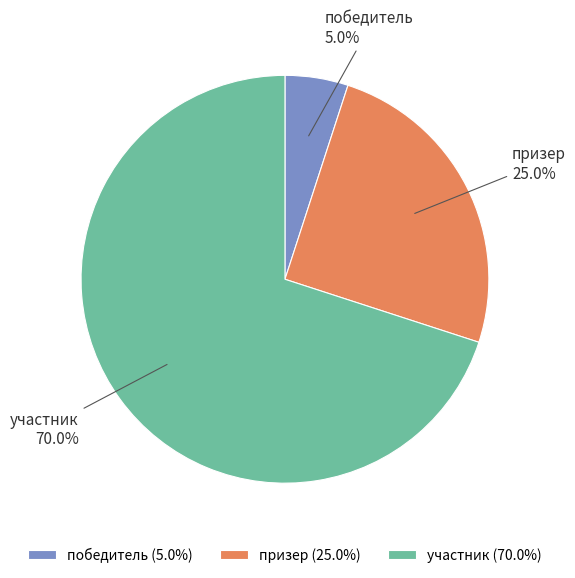

Does участник account for over 50% of the chart?

Yes